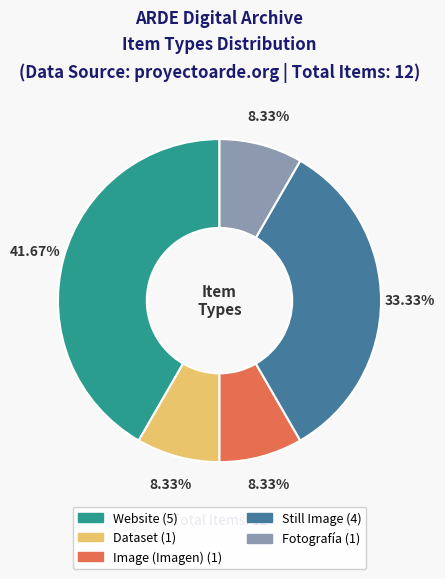

Does Still Image account for over 50% of the chart?

No